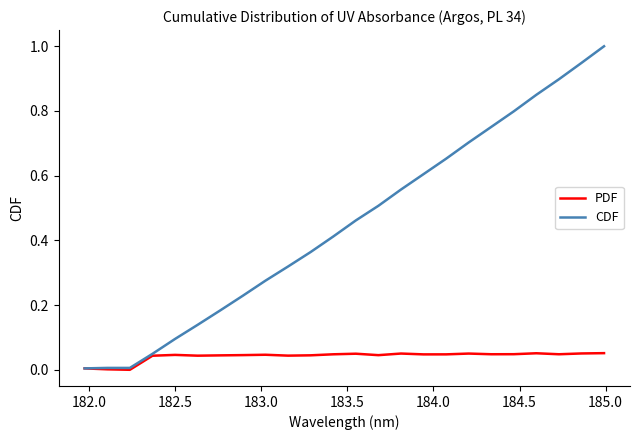

List the series in order of their overall mean, lowest first.

PDF, CDF